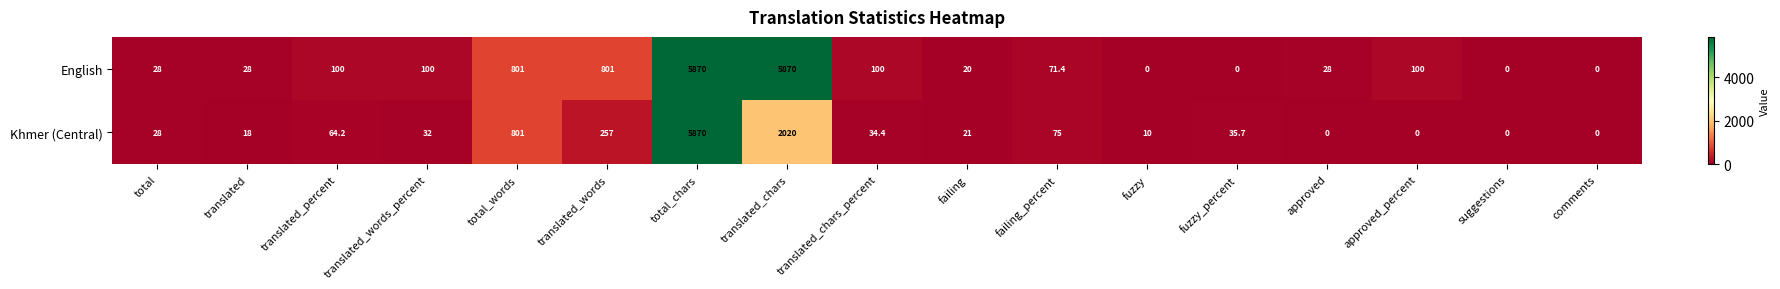

The English series shows 10113.6 at total_chars. True or false?

False